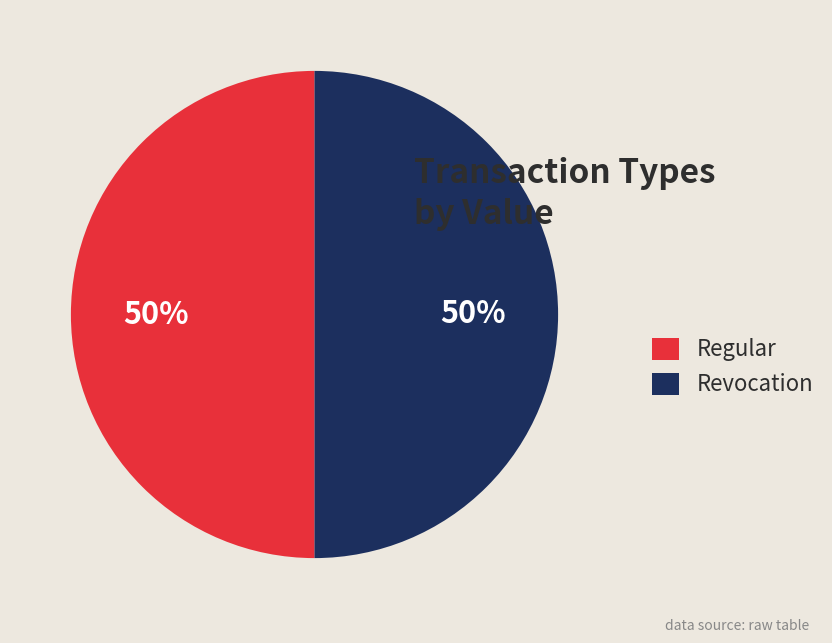

True or false: Regular accounts for 38% of the total.

False